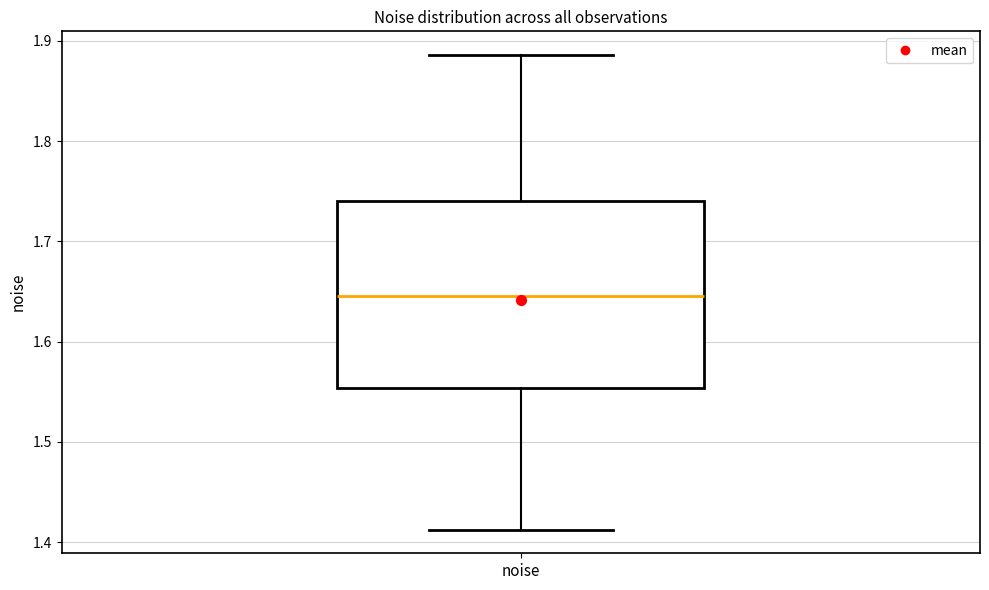

Read this box plot against the y-axis: the position of the median line, the range covered by the box, and the ends of both whiskers. The values are not printed on the chart, so give them approximately, as read against the axis.

median 1.65, box 1.55 to 1.74, whiskers 1.41 to 1.89